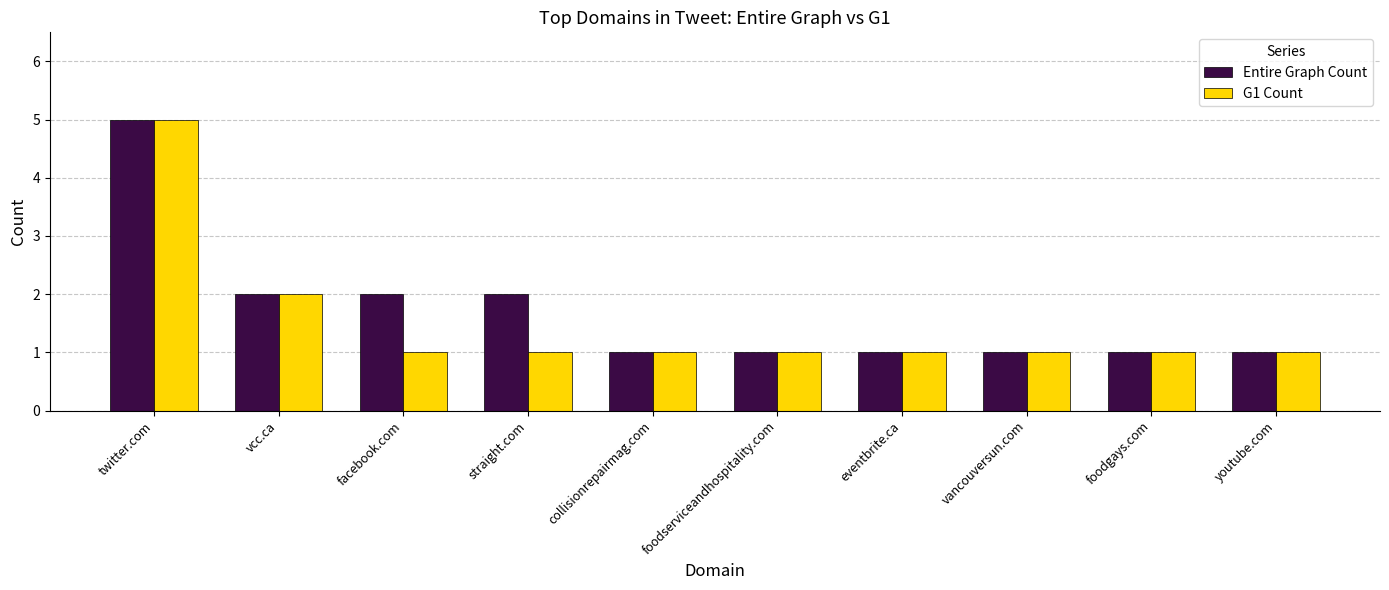

At straight.com, list the series in order from smallest to largest.

G1 Count, Entire Graph Count